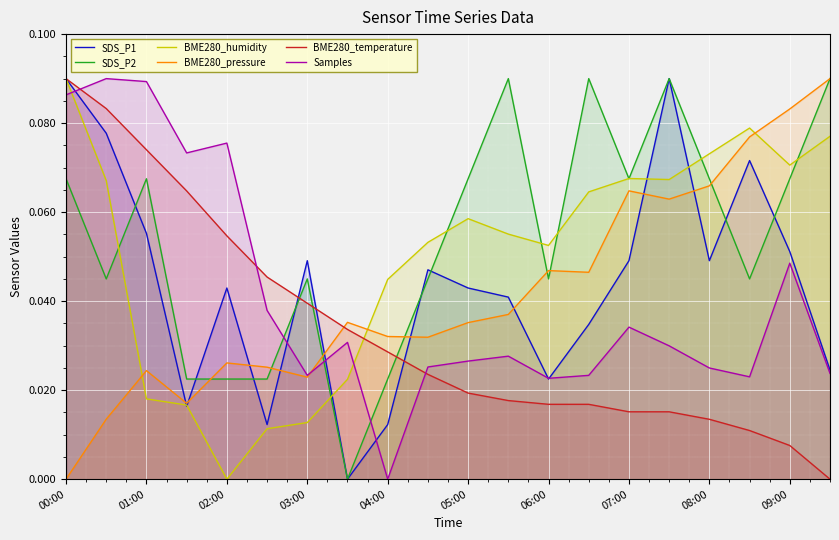

After their last crossing, which series has the higher values: BME280_humidity or Samples?

BME280_humidity